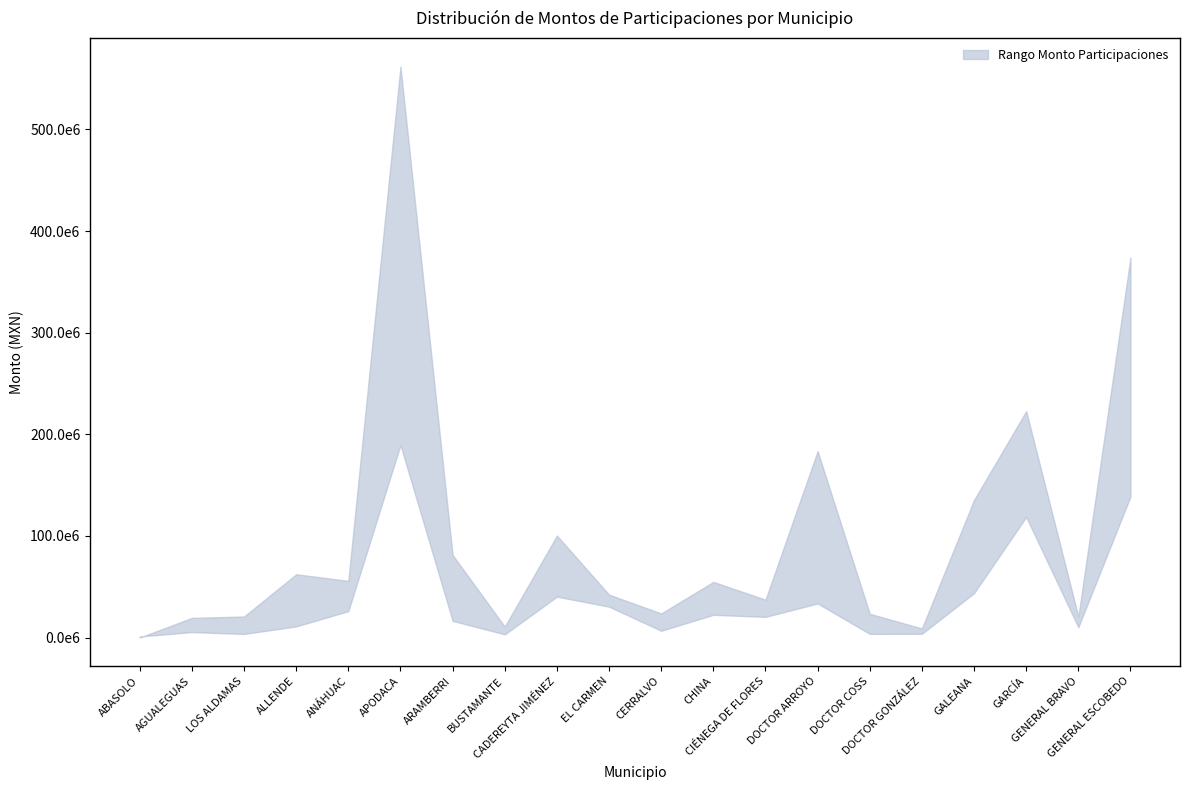

Where do lower and upper first cross each other?

ABASOLO and AGUALEGUAS